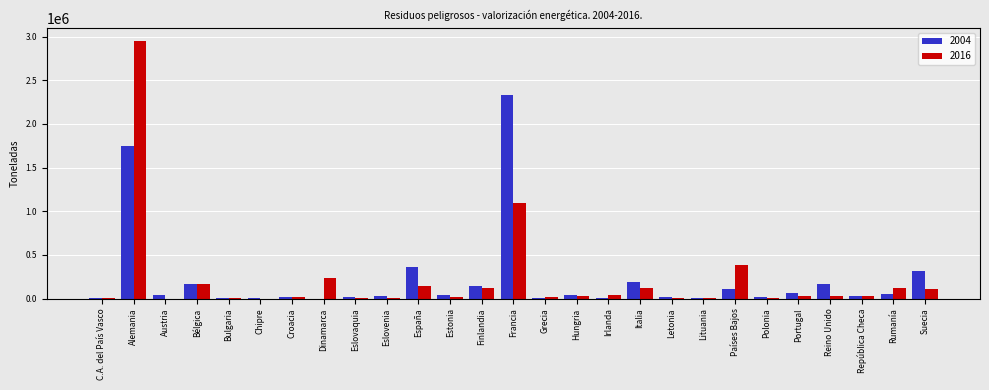

At which label does 2004 reach its peak?

Francia